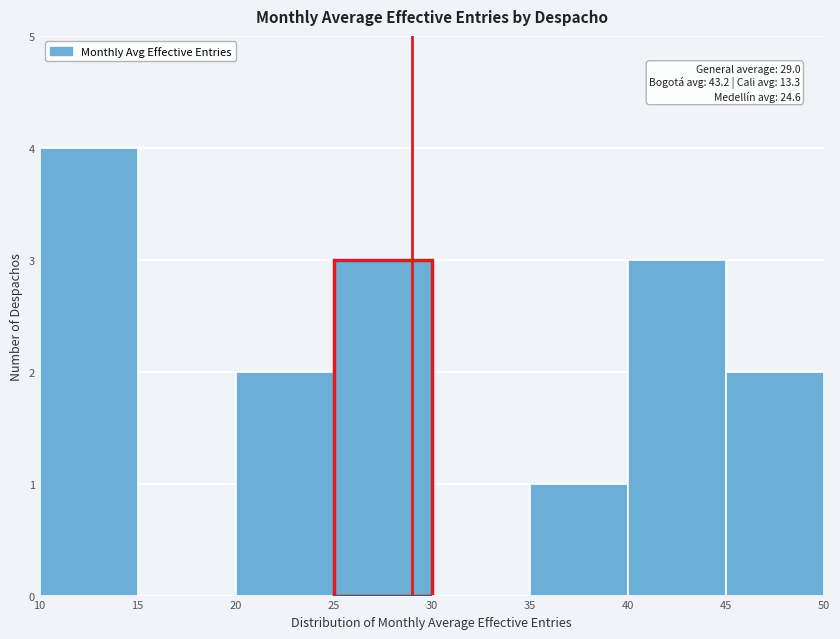

Which range on the x-axis has the tallest bar?

10 to 15